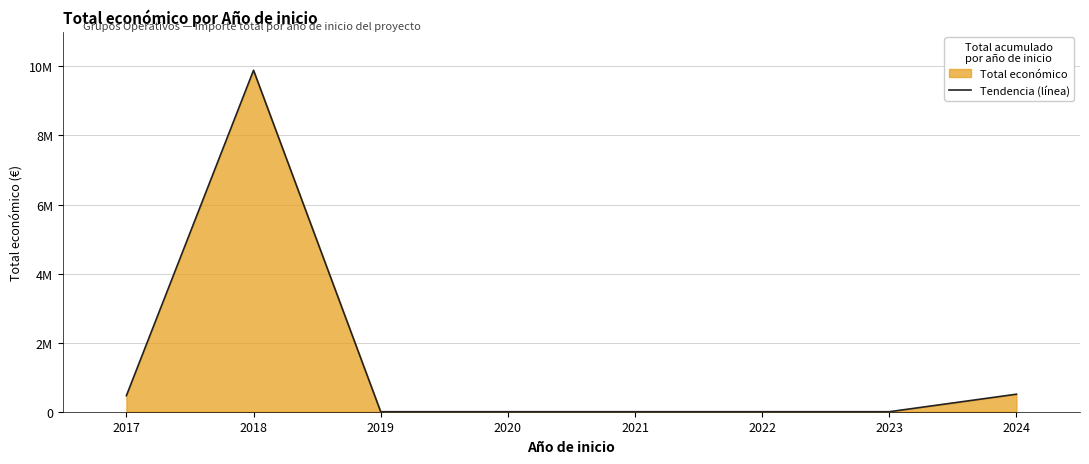

Does the chart have visible grid lines?

Yes